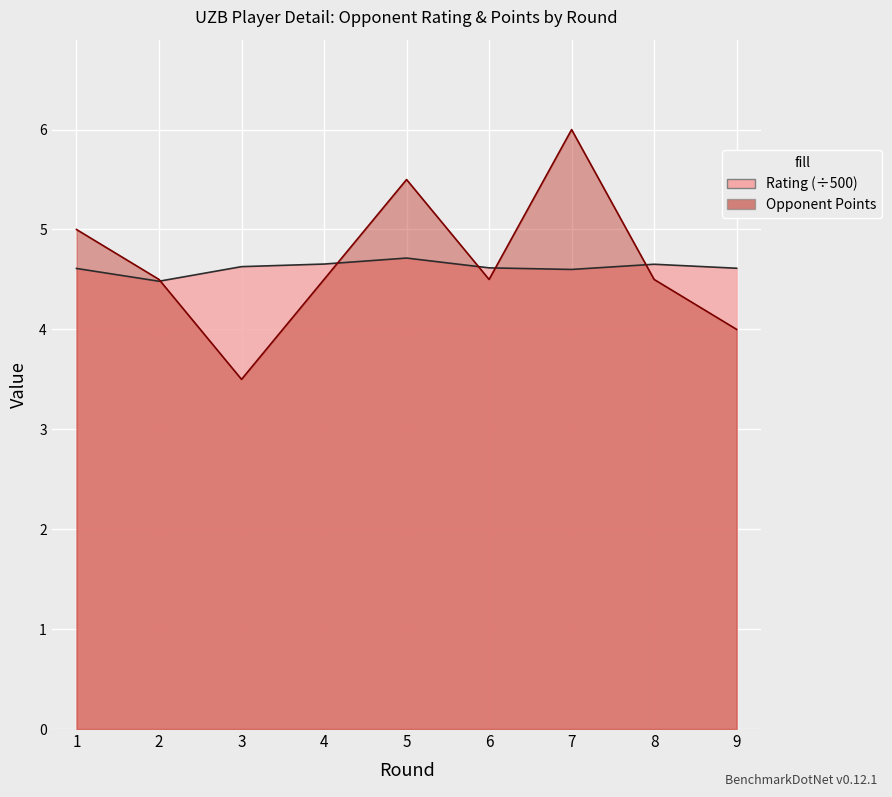

What is the maximum value for Opponent Points?

6.0